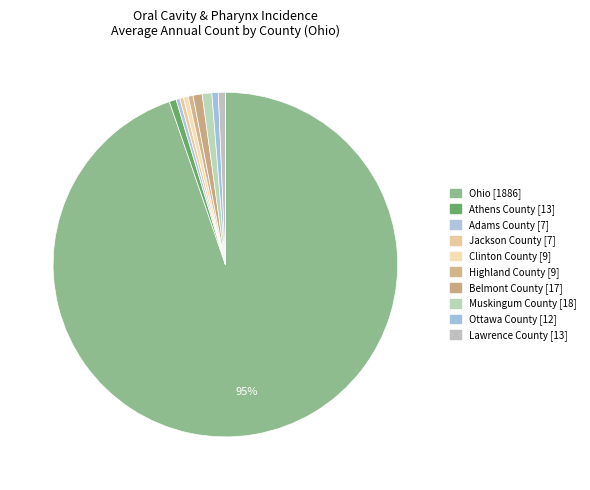

How many segments does this pie chart have?

10